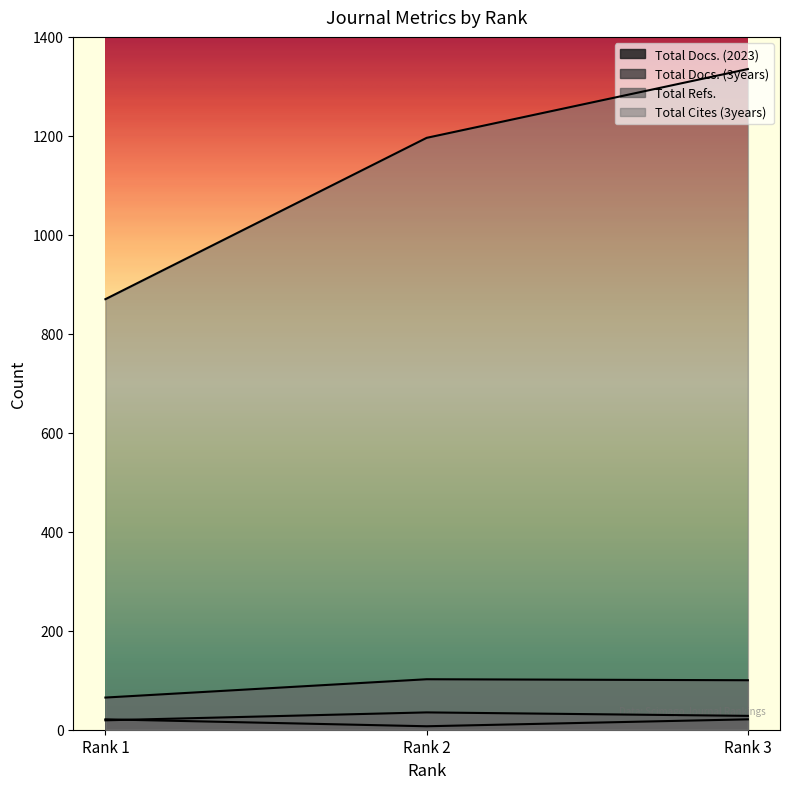

Reading left to right, transcribe all the data shown in this chart.

Total Docs. (2023): Rank 1=21	Rank 2=7	Rank 3=21
Total Docs. (3years): Rank 1=19	Rank 2=35	Rank 3=28
Total Refs.: Rank 1=65	Rank 2=102	Rank 3=100
Total Cites (3years): Rank 1=870	Rank 2=1196	Rank 3=1335